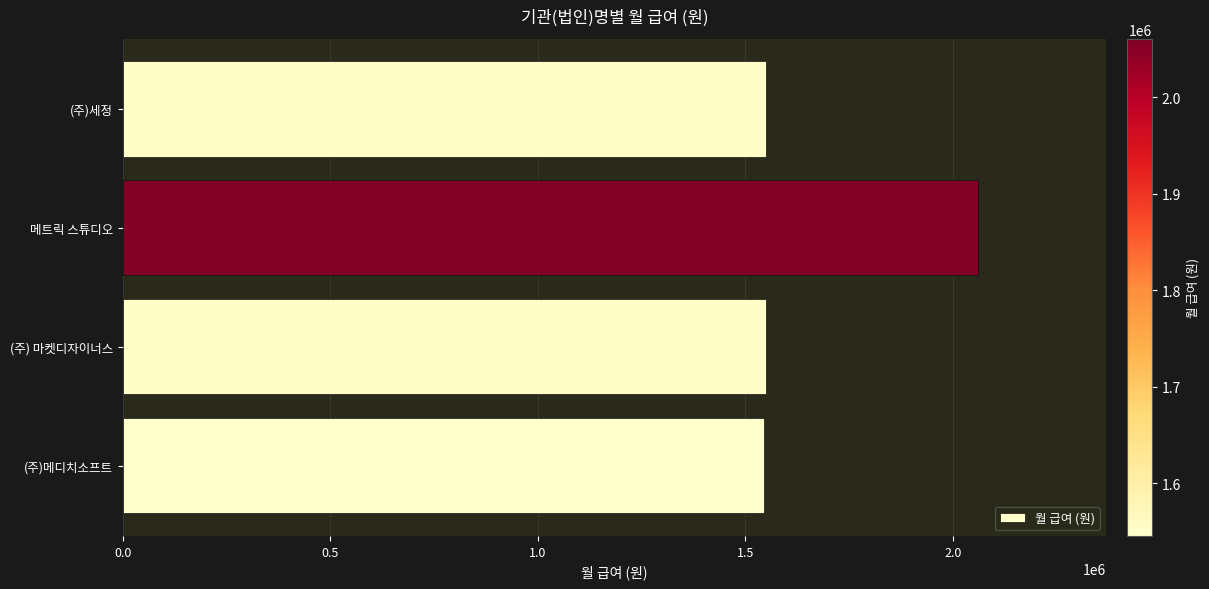

Which has a higher value, (주)메디치소프트 or 메트릭 스튜디오?

메트릭 스튜디오